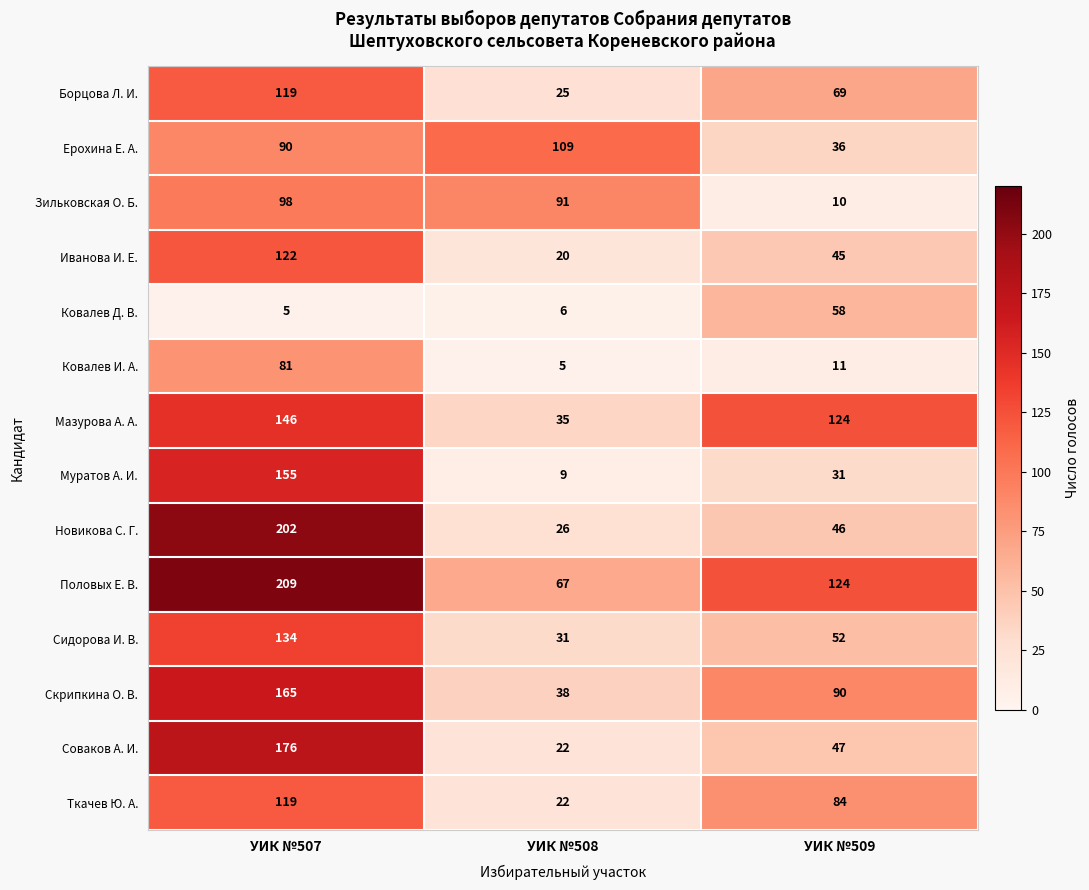

What value does the Зильковская О. Б. series have at УИК №508?

91